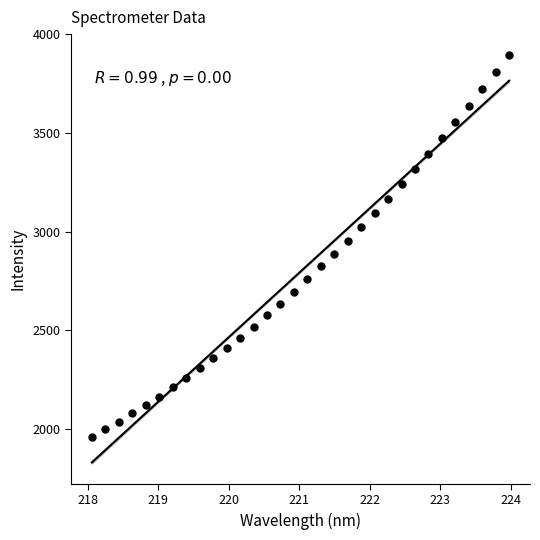

What is the range of X values (max minus min)?

5.9